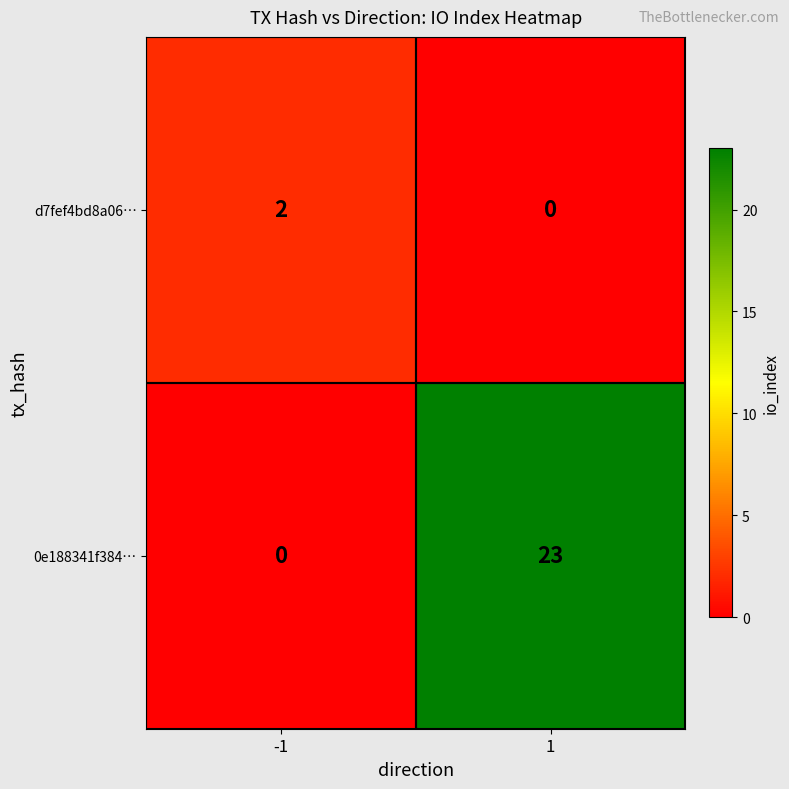

Which series has the widest spread of values?

0e188341f384…